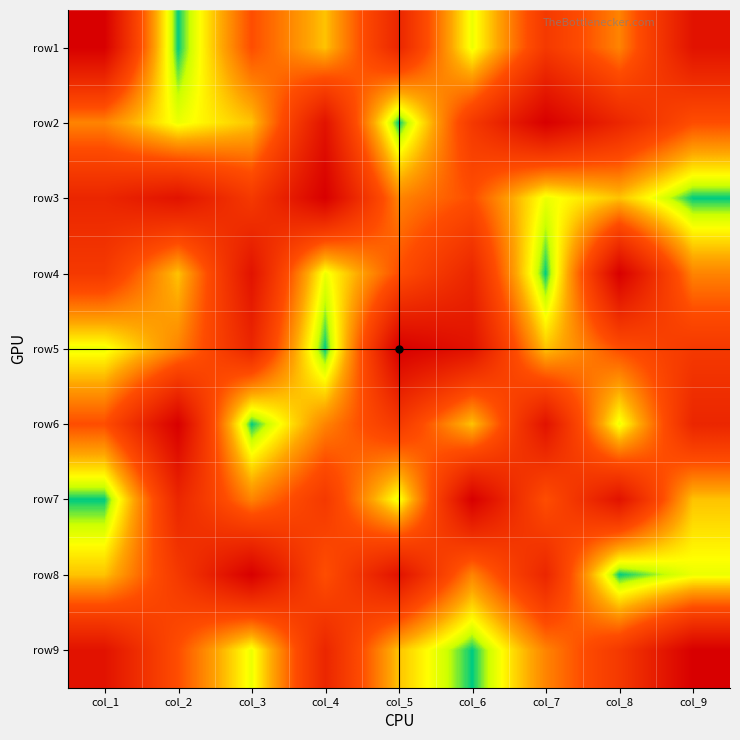

Reading left to right, transcribe all the data shown in this chart.

row1: col_1=9	col_2=1	col_3=5	col_4=3	col_5=7	col_6=2	col_7=6	col_8=4	col_9=8
row2: col_1=4	col_2=2	col_3=3	col_4=8	col_5=1	col_6=6	col_7=9	col_8=7	col_9=5
row3: col_1=7	col_2=8	col_3=6	col_4=9	col_5=4	col_6=5	col_7=2	col_8=3	col_9=1
row4: col_1=6	col_2=3	col_3=8	col_4=2	col_5=5	col_6=7	col_7=1	col_8=9	col_9=4
row5: col_1=2	col_2=4	col_3=7	col_4=1	col_5=9	col_6=8	col_7=3	col_8=5	col_9=6
row6: col_1=5	col_2=9	col_3=1	col_4=4	col_5=6	col_6=3	col_7=8	col_8=2	col_9=7
row7: col_1=1	col_2=7	col_3=4	col_4=6	col_5=2	col_6=9	col_7=5	col_8=8	col_9=3
row8: col_1=3	col_2=6	col_3=9	col_4=5	col_5=8	col_6=4	col_7=7	col_8=1	col_9=2
row9: col_1=8	col_2=5	col_3=2	col_4=7	col_5=3	col_6=1	col_7=4	col_8=6	col_9=9